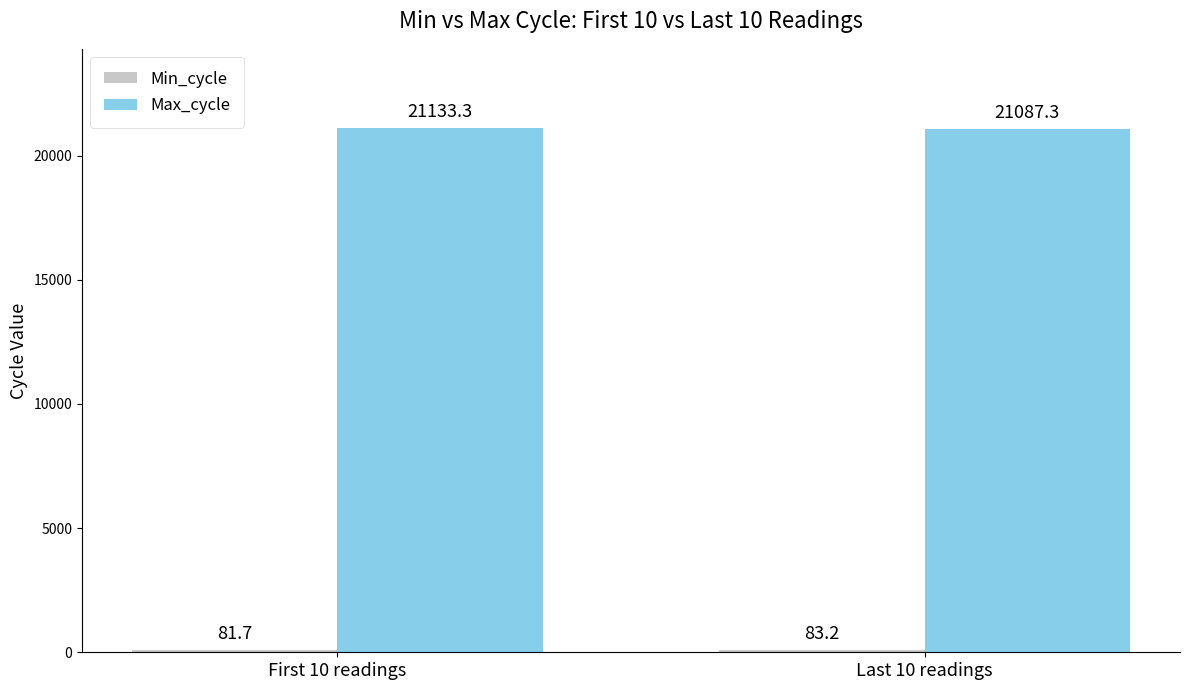

What is the sum of the Max_cycle values at Last 10 readings and First 10 readings?

42220.6